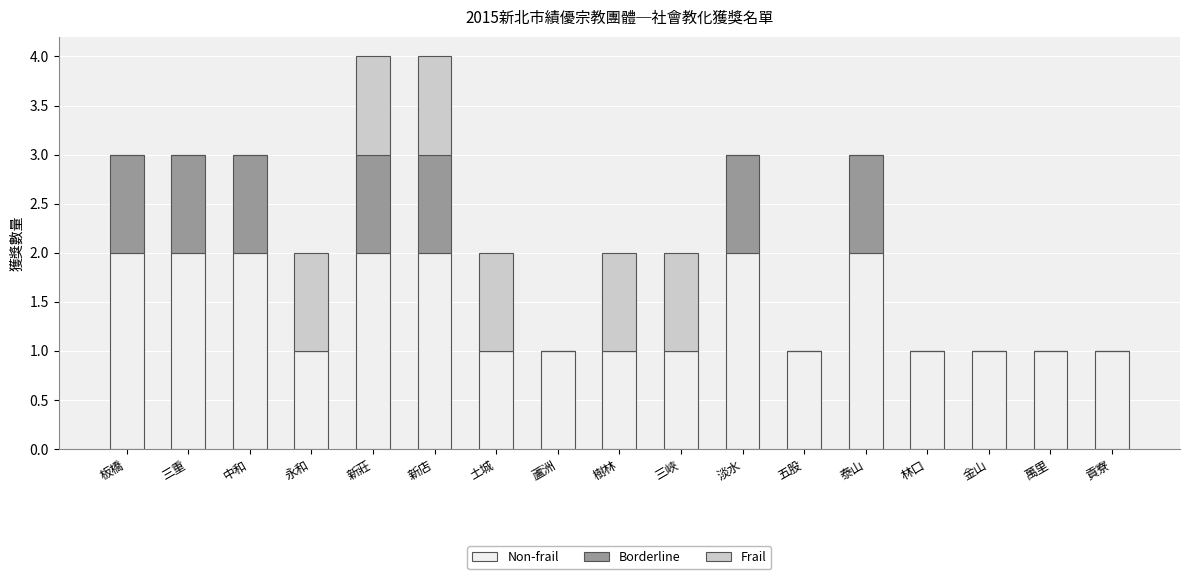

The value of Non-frail at 泰山 is 3. True or false?

False